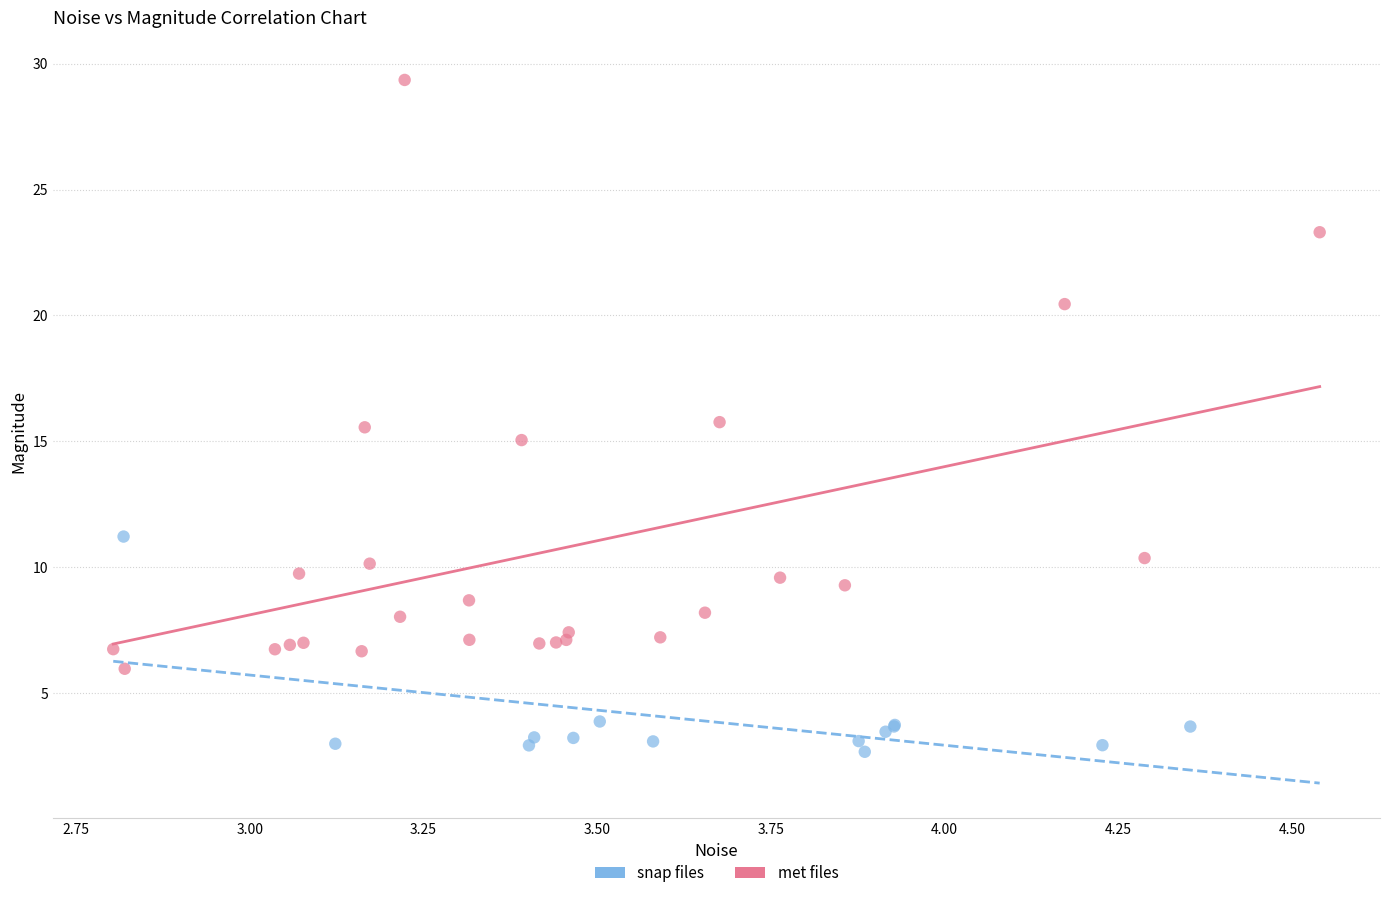

Which series has the largest Y range (max minus min)?

met files